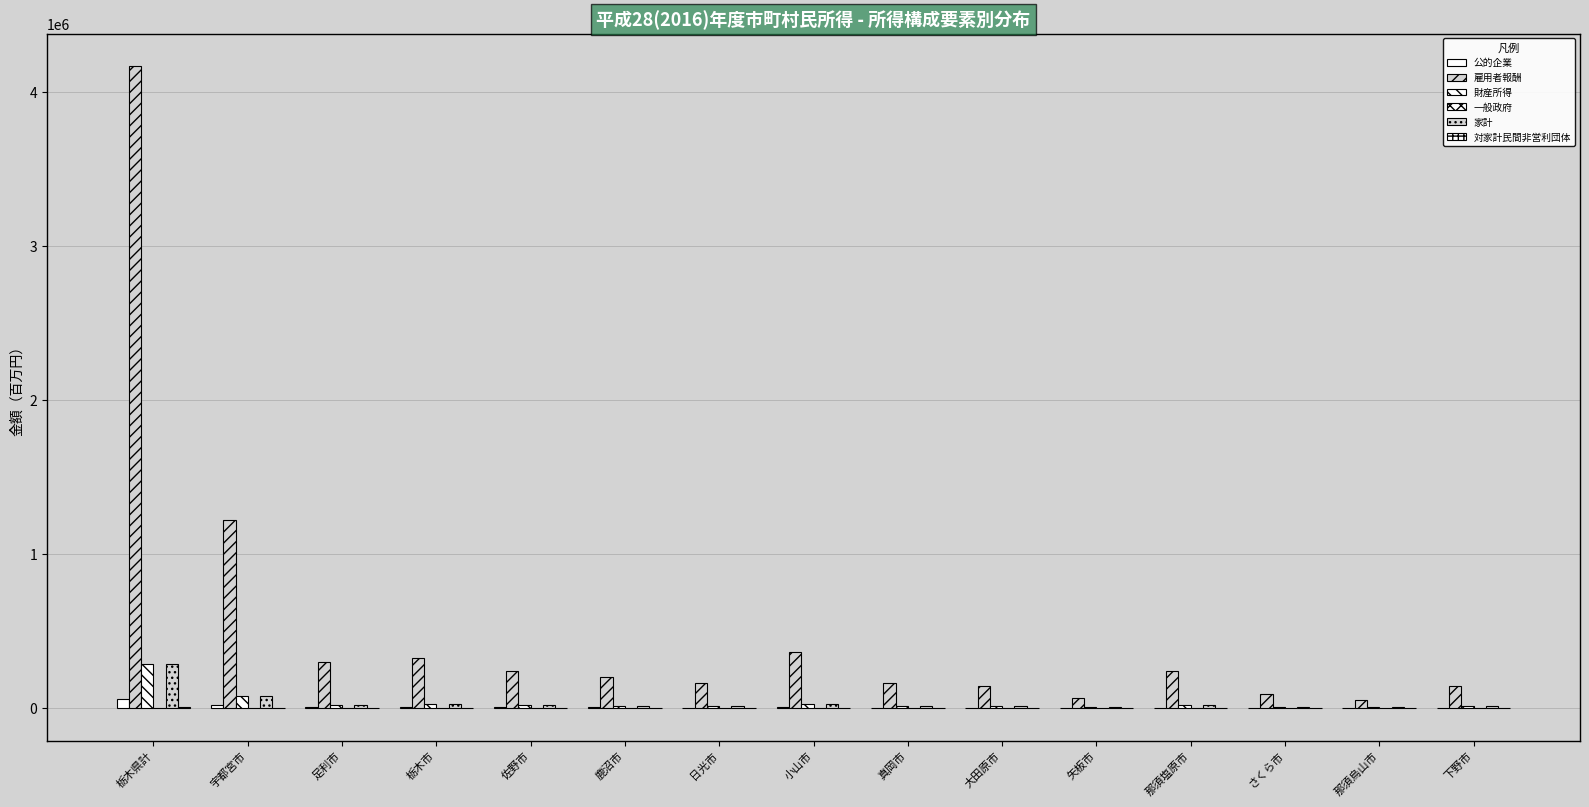

What position from the left is 鹿沼市?

6